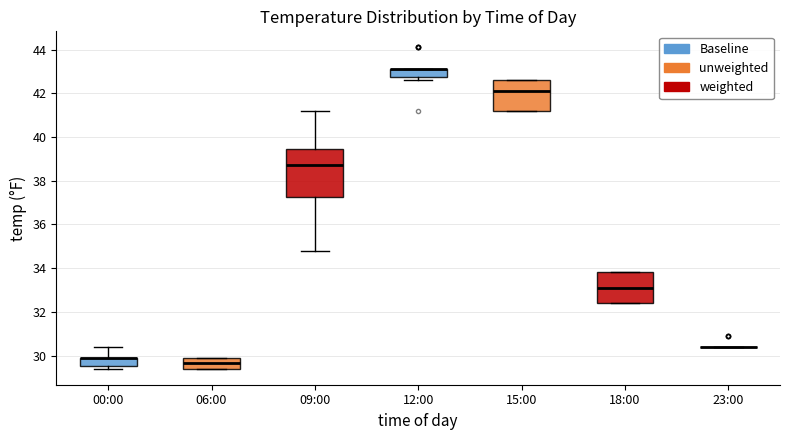

Which box is the tallest, from its lower edge to its upper edge?

09:00